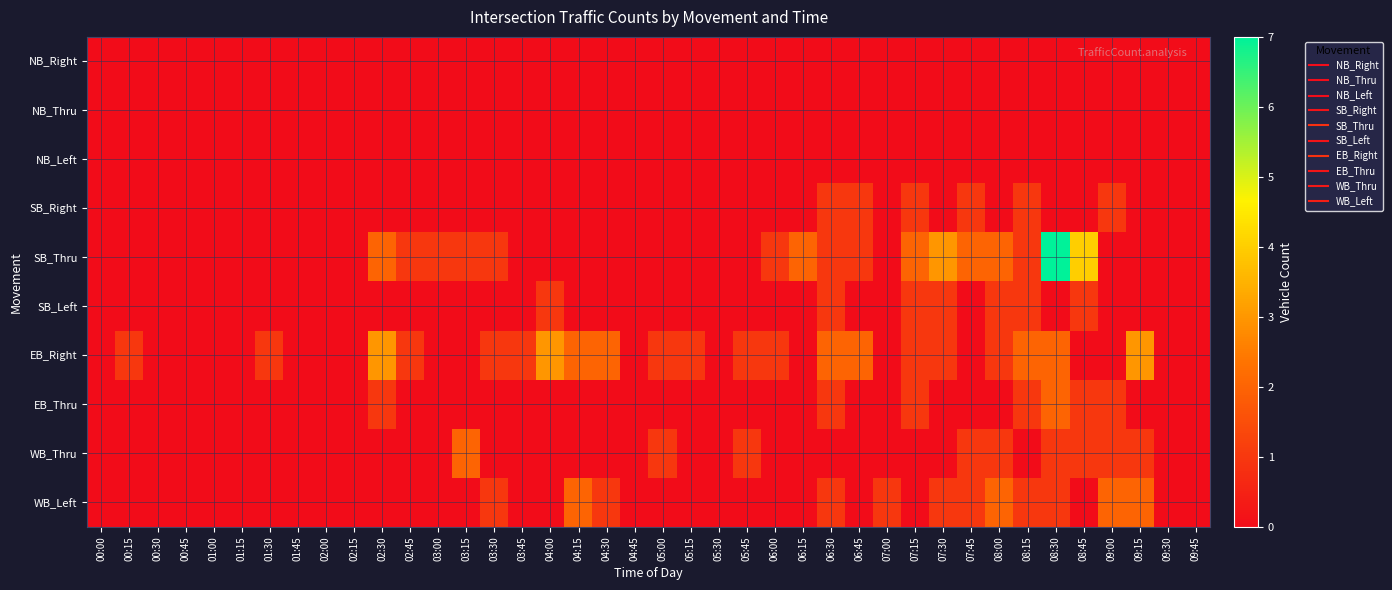

Reading left to right, list all the values displayed in this chart.

NB_Right: 00:00=0	00:15=0	00:30=0	00:45=0	01:00=0	01:15=0	01:30=0	01:45=0	02:00=0	02:15=0	02:30=0	02:45=0	03:00=0	03:15=0	03:30=0	03:45=0	04:00=0	04:15=0	04:30=0	04:45=0	05:00=0	05:15=0	05:30=0	05:45=0	06:00=0	06:15=0	06:30=0	06:45=0	07:00=0	07:15=0	07:30=0	07:45=0	08:00=0	08:15=0	08:30=0	08:45=0	09:00=0	09:15=0	09:30=0	09:45=0
NB_Thru: 00:00=0	00:15=0	00:30=0	00:45=0	01:00=0	01:15=0	01:30=0	01:45=0	02:00=0	02:15=0	02:30=0	02:45=0	03:00=0	03:15=0	03:30=0	03:45=0	04:00=0	04:15=0	04:30=0	04:45=0	05:00=0	05:15=0	05:30=0	05:45=0	06:00=0	06:15=0	06:30=0	06:45=0	07:00=0	07:15=0	07:30=0	07:45=0	08:00=0	08:15=0	08:30=0	08:45=0	09:00=0	09:15=0	09:30=0	09:45=0
NB_Left: 00:00=0	00:15=0	00:30=0	00:45=0	01:00=0	01:15=0	01:30=0	01:45=0	02:00=0	02:15=0	02:30=0	02:45=0	03:00=0	03:15=0	03:30=0	03:45=0	04:00=0	04:15=0	04:30=0	04:45=0	05:00=0	05:15=0	05:30=0	05:45=0	06:00=0	06:15=0	06:30=0	06:45=0	07:00=0	07:15=0	07:30=0	07:45=0	08:00=0	08:15=0	08:30=0	08:45=0	09:00=0	09:15=0	09:30=0	09:45=0
SB_Right: 00:00=0	00:15=0	00:30=0	00:45=0	01:00=0	01:15=0	01:30=0	01:45=0	02:00=0	02:15=0	02:30=0	02:45=0	03:00=0	03:15=0	03:30=0	03:45=0	04:00=0	04:15=0	04:30=0	04:45=0	05:00=0	05:15=0	05:30=0	05:45=0	06:00=0	06:15=0	06:30=1	06:45=1	07:00=0	07:15=1	07:30=0	07:45=1	08:00=0	08:15=1	08:30=0	08:45=0	09:00=1	09:15=0	09:30=0	09:45=0
SB_Thru: 00:00=0	00:15=0	00:30=0	00:45=0	01:00=0	01:15=0	01:30=0	01:45=0	02:00=0	02:15=0	02:30=2	02:45=1	03:00=1	03:15=1	03:30=1	03:45=0	04:00=0	04:15=0	04:30=0	04:45=0	05:00=0	05:15=0	05:30=0	05:45=0	06:00=1	06:15=2	06:30=1	06:45=1	07:00=0	07:15=2	07:30=3	07:45=2	08:00=2	08:15=1	08:30=7	08:45=4	09:00=0	09:15=0	09:30=0	09:45=0
SB_Left: 00:00=0	00:15=0	00:30=0	00:45=0	01:00=0	01:15=0	01:30=0	01:45=0	02:00=0	02:15=0	02:30=0	02:45=0	03:00=0	03:15=0	03:30=0	03:45=0	04:00=1	04:15=0	04:30=0	04:45=0	05:00=0	05:15=0	05:30=0	05:45=0	06:00=0	06:15=0	06:30=1	06:45=0	07:00=0	07:15=1	07:30=1	07:45=0	08:00=1	08:15=1	08:30=0	08:45=1	09:00=0	09:15=0	09:30=0	09:45=0
EB_Right: 00:00=0	00:15=1	00:30=0	00:45=0	01:00=0	01:15=0	01:30=1	01:45=0	02:00=0	02:15=0	02:30=3	02:45=1	03:00=0	03:15=0	03:30=1	03:45=1	04:00=3	04:15=2	04:30=2	04:45=0	05:00=1	05:15=1	05:30=0	05:45=1	06:00=1	06:15=0	06:30=2	06:45=2	07:00=0	07:15=1	07:30=1	07:45=0	08:00=1	08:15=2	08:30=2	08:45=0	09:00=0	09:15=3	09:30=0	09:45=0
EB_Thru: 00:00=0	00:15=0	00:30=0	00:45=0	01:00=0	01:15=0	01:30=0	01:45=0	02:00=0	02:15=0	02:30=1	02:45=0	03:00=0	03:15=0	03:30=0	03:45=0	04:00=0	04:15=0	04:30=0	04:45=0	05:00=0	05:15=0	05:30=0	05:45=0	06:00=0	06:15=0	06:30=1	06:45=0	07:00=0	07:15=1	07:30=0	07:45=0	08:00=0	08:15=1	08:30=2	08:45=1	09:00=1	09:15=0	09:30=0	09:45=0
WB_Thru: 00:00=0	00:15=0	00:30=0	00:45=0	01:00=0	01:15=0	01:30=0	01:45=0	02:00=0	02:15=0	02:30=0	02:45=0	03:00=0	03:15=2	03:30=0	03:45=0	04:00=0	04:15=0	04:30=0	04:45=0	05:00=1	05:15=0	05:30=0	05:45=1	06:00=0	06:15=0	06:30=0	06:45=0	07:00=0	07:15=0	07:30=0	07:45=1	08:00=1	08:15=0	08:30=1	08:45=1	09:00=1	09:15=1	09:30=0	09:45=0
WB_Left: 00:00=0	00:15=0	00:30=0	00:45=0	01:00=0	01:15=0	01:30=0	01:45=0	02:00=0	02:15=0	02:30=0	02:45=0	03:00=0	03:15=0	03:30=1	03:45=0	04:00=0	04:15=2	04:30=1	04:45=0	05:00=0	05:15=0	05:30=0	05:45=0	06:00=0	06:15=0	06:30=1	06:45=0	07:00=1	07:15=0	07:30=1	07:45=1	08:00=2	08:15=1	08:30=1	08:45=0	09:00=2	09:15=2	09:30=0	09:45=0